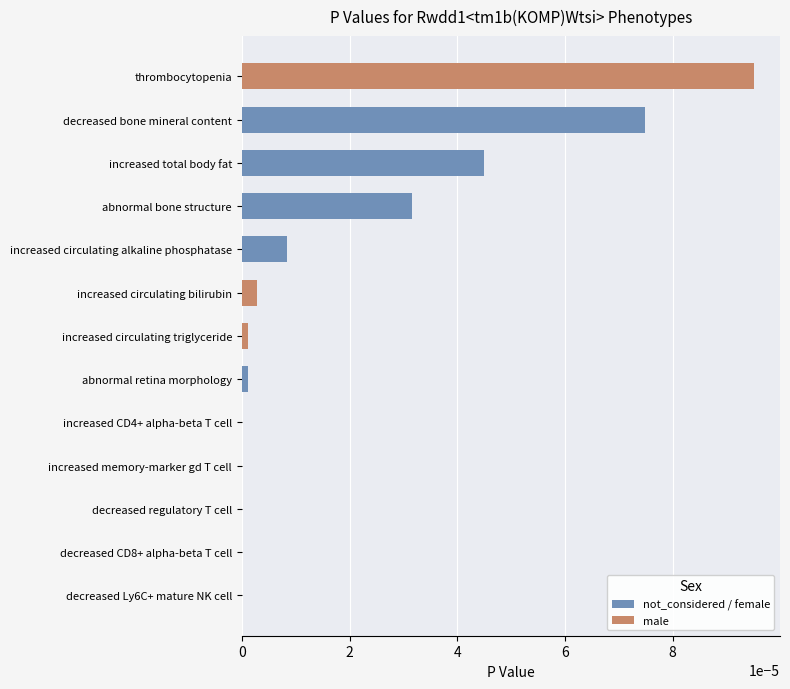

The chart shows a value of 0.0 at abnormal retina morphology. True or false?

False